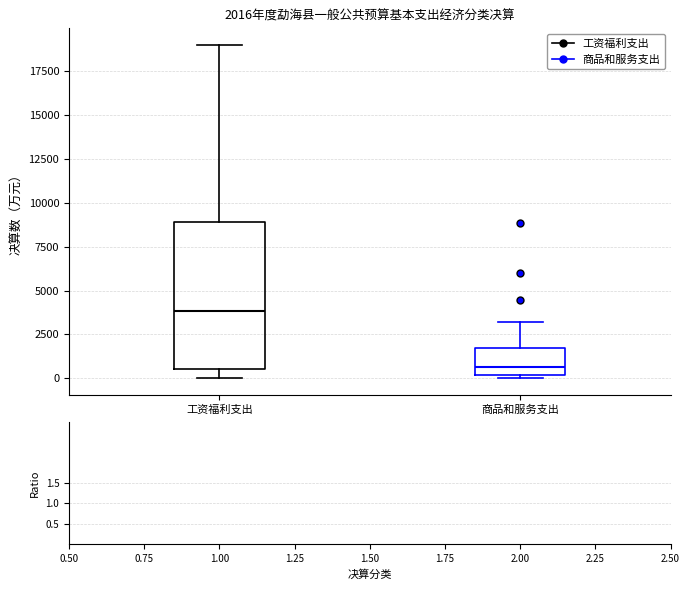

Which box has the highest median line?

工资福利支出